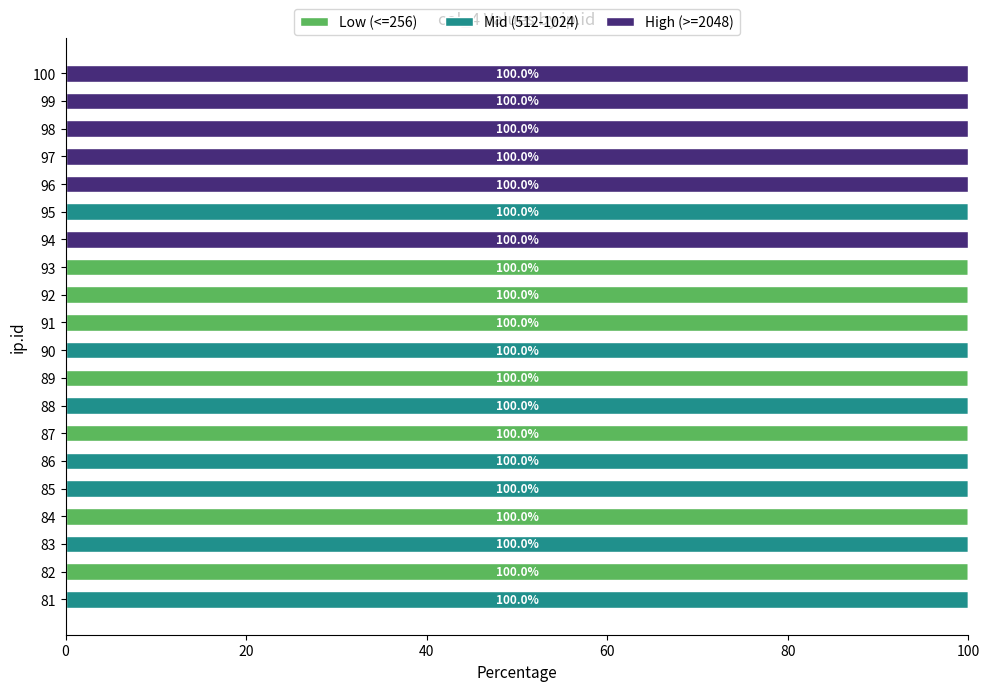

True or false: Low (<=256) has a value of 100 at 84.

True